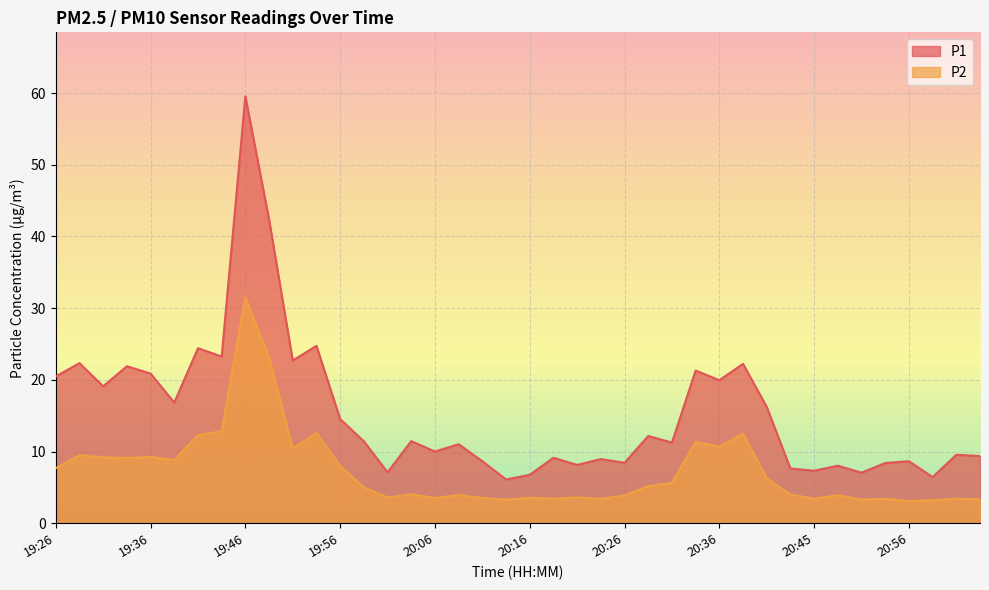

True or false: P1 and P2 cross at least once.

False